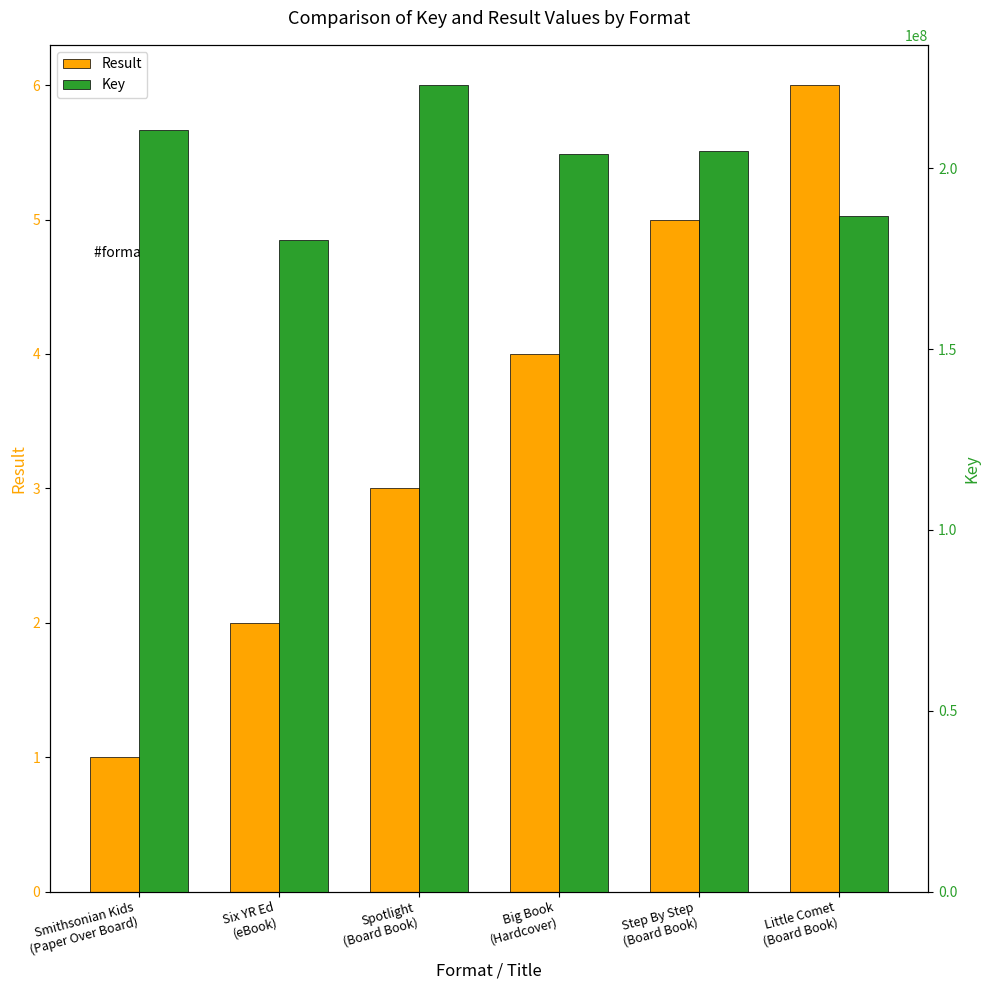

What is the sum of the Result values at Big Book
(Hardcover) and Spotlight
(Board Book)?

7